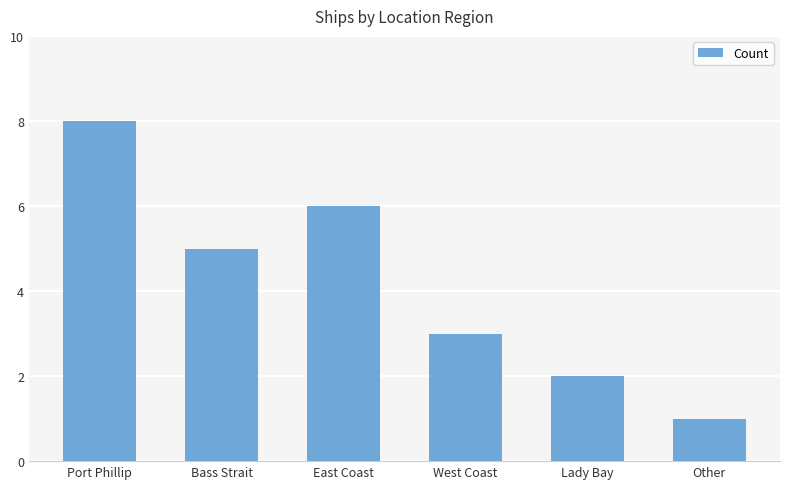

What is the difference between the maximum and minimum values?

7